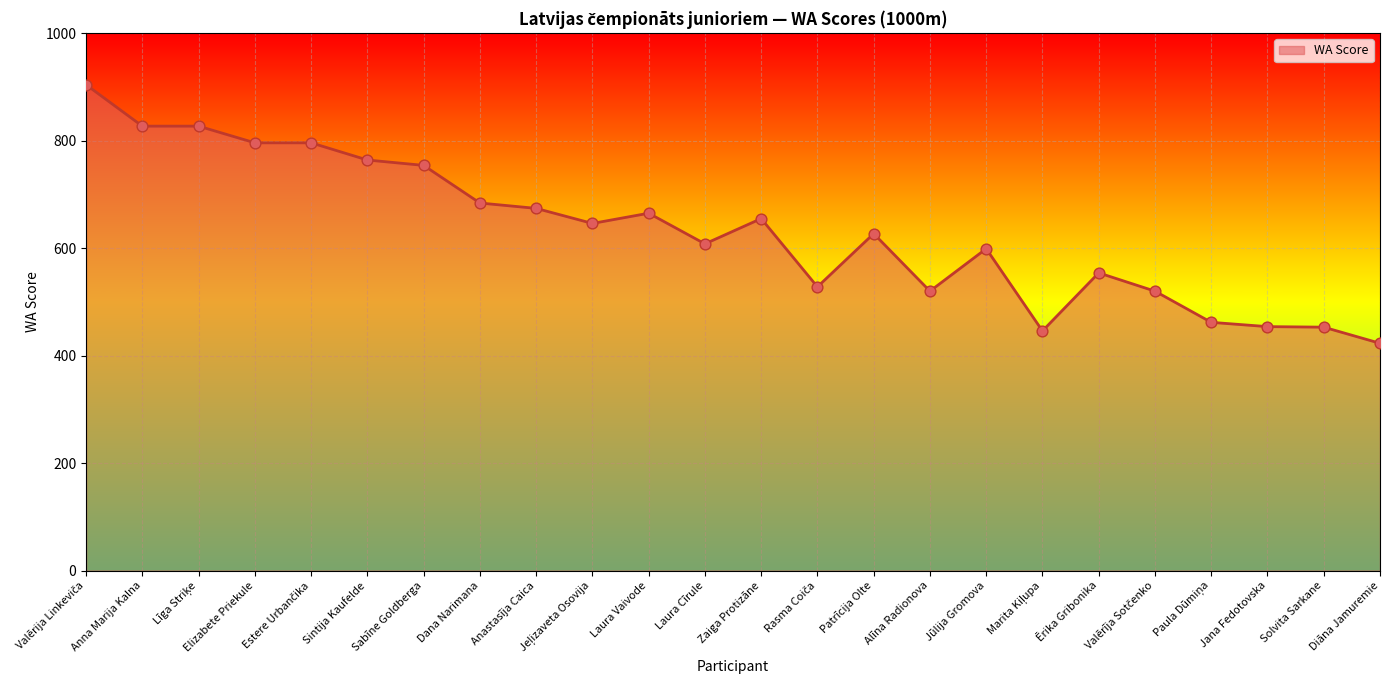

What is the change in value from Jūlija Gromova to Ērika Gribonika?

-45